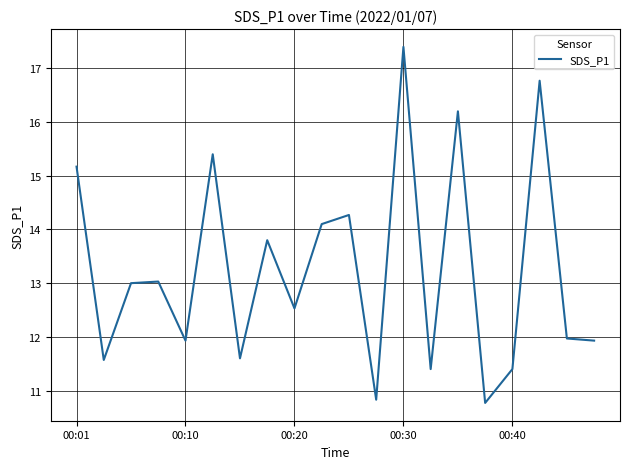

What is the greatest value displayed?

17.4